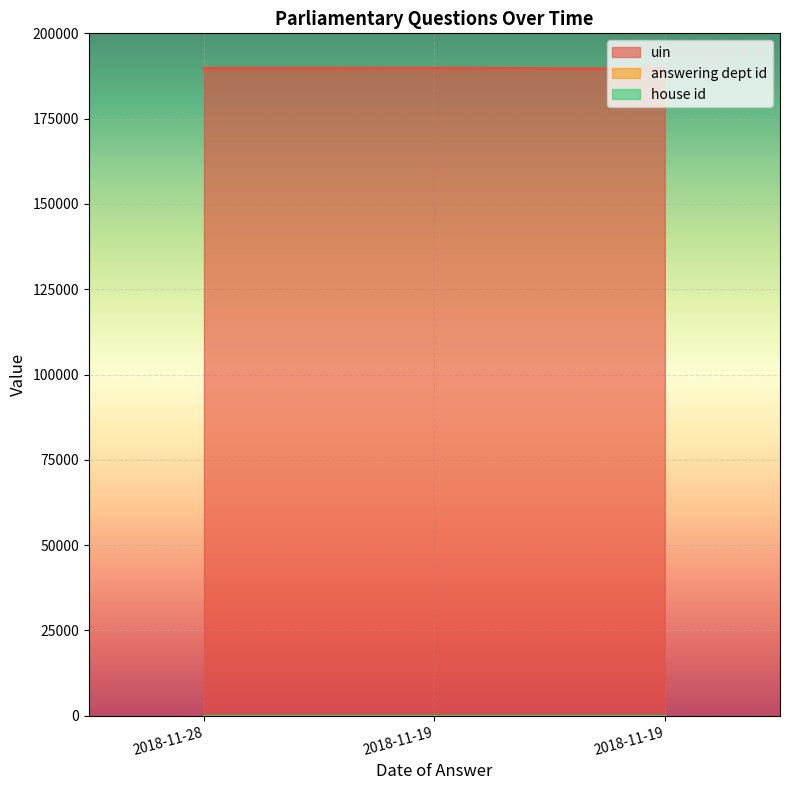

Which series has the widest spread of values?

uin